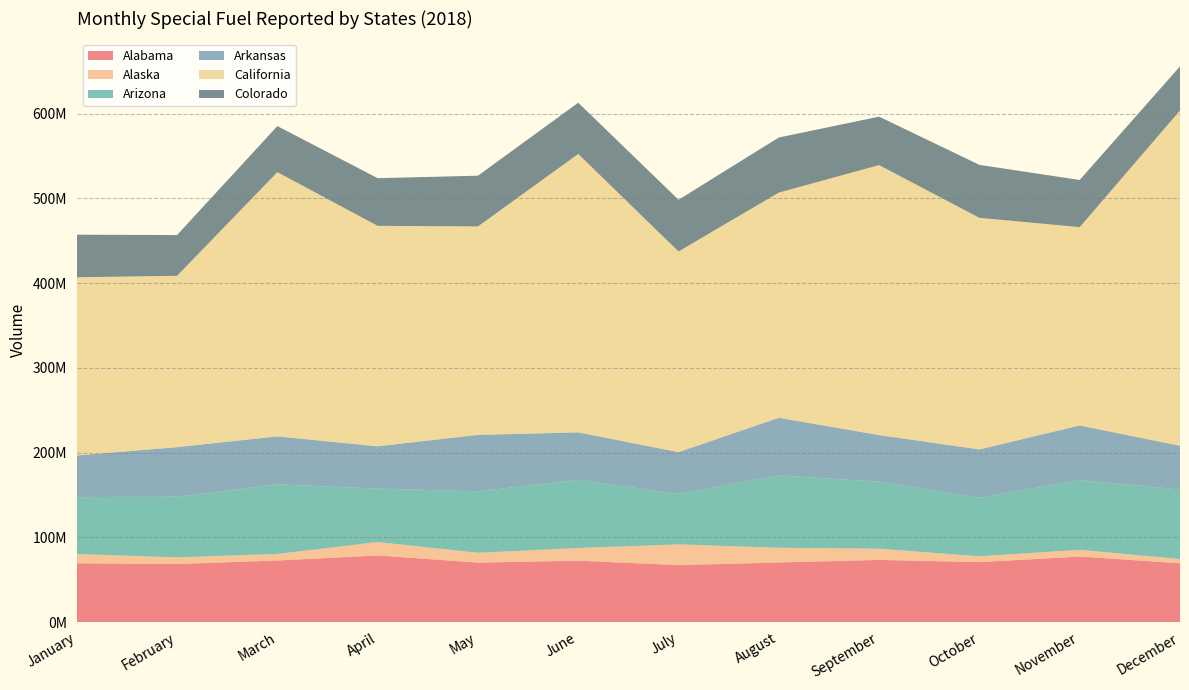

Reading right to left, list all the values displayed in this chart.

Alabama: 69354658	77251069	70705116	73278727	70247634	67168825	72394718	70113681	78583887	72593570	68493665	69314063
Alaska: 4953743	7991936	6840290	13301467	17405501	24478260	14977420	11628926	15816789	7765342	7808711	10871733
Arizona: 82186569	82229990	69090597	79046993	85483050	59511513	80506642	72499035	63052722	82116817	71675973	67169173
Arkansas: 51509909	64452129	57058463	55004044	67863190	49351877	55942998	66612005	49888260	56629355	58381129	49197462
California: 395639188	234087297	273284722	318573269	265804643	236769794	328528214	246029962	260193802	311803083	202213515	210310339
Colorado: 52083081	55637004	62488143	57176481	64985280	61029131	60468719	59813038	56244840	54344533	48086609	50223383